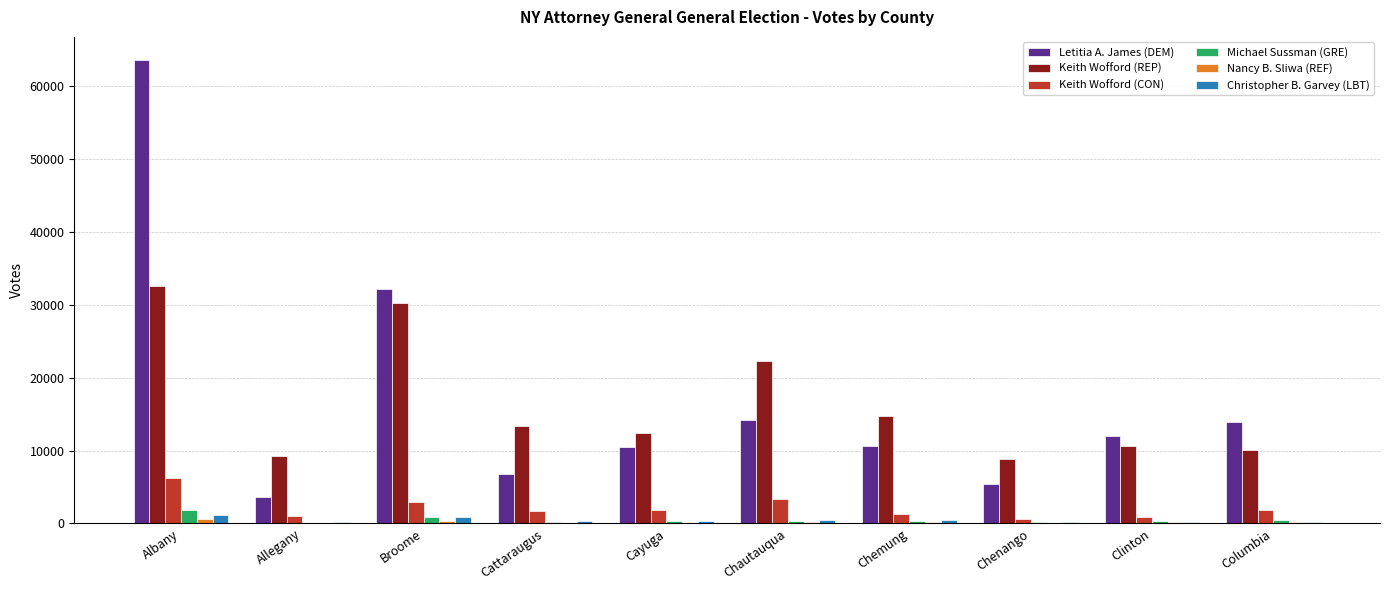

What value does the Letitia A. James (DEM) series have at Cayuga?

10441